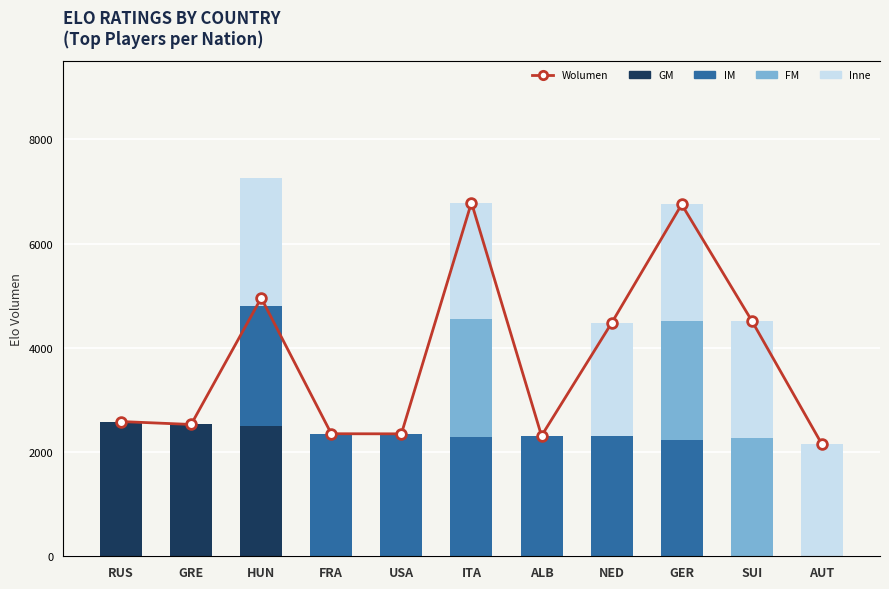

At which category is the sum across all series the highest?

ITA